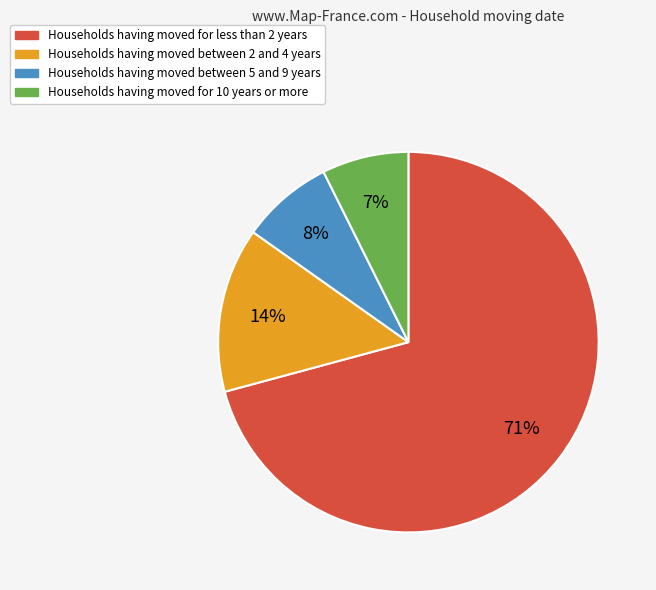

To the nearest percent, what is the average slice percentage?

25%